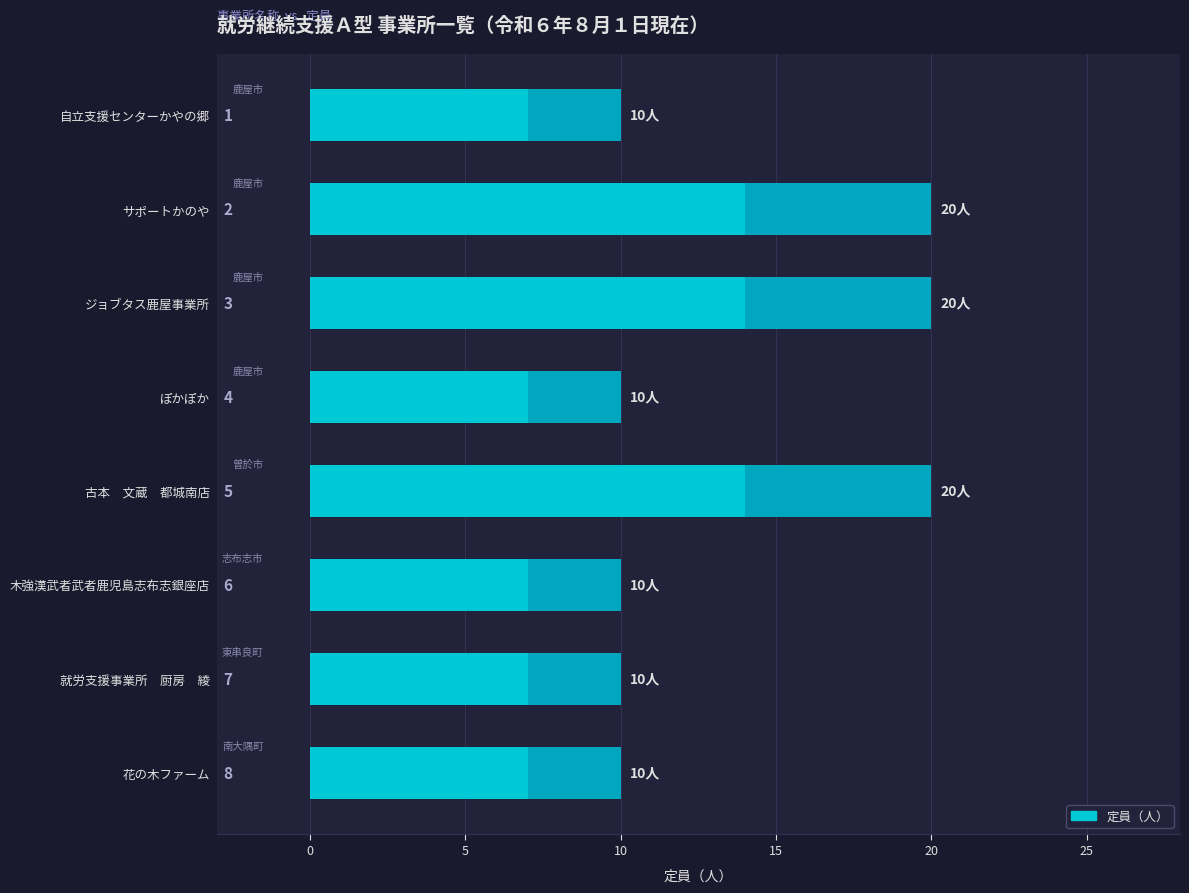

What is the difference between the second highest and minimum values?

10